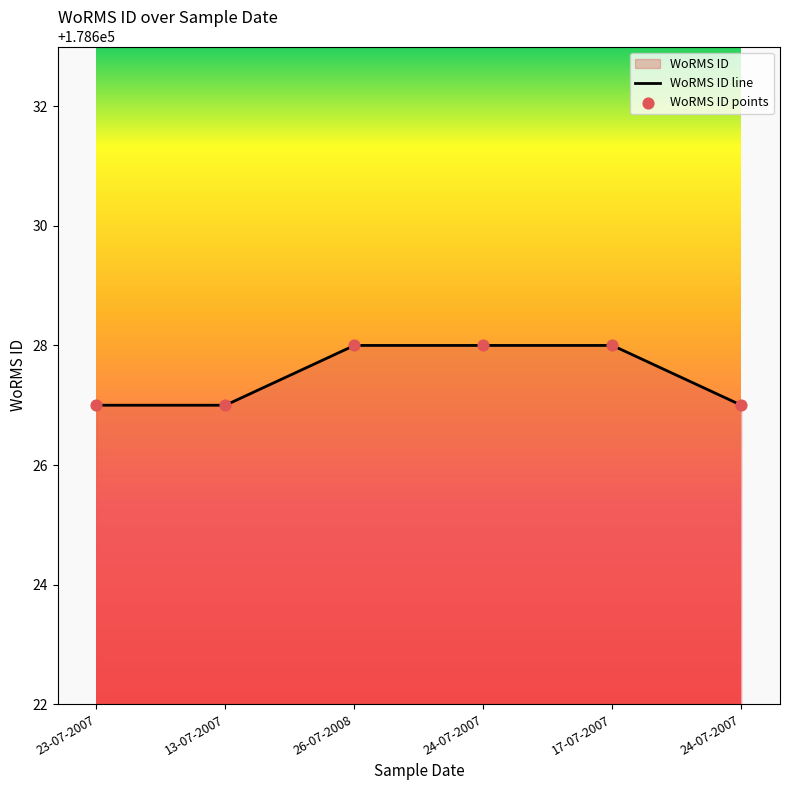

What is the ratio of the value at 26-07-2008 to the value at 24-07-2007?

1.0